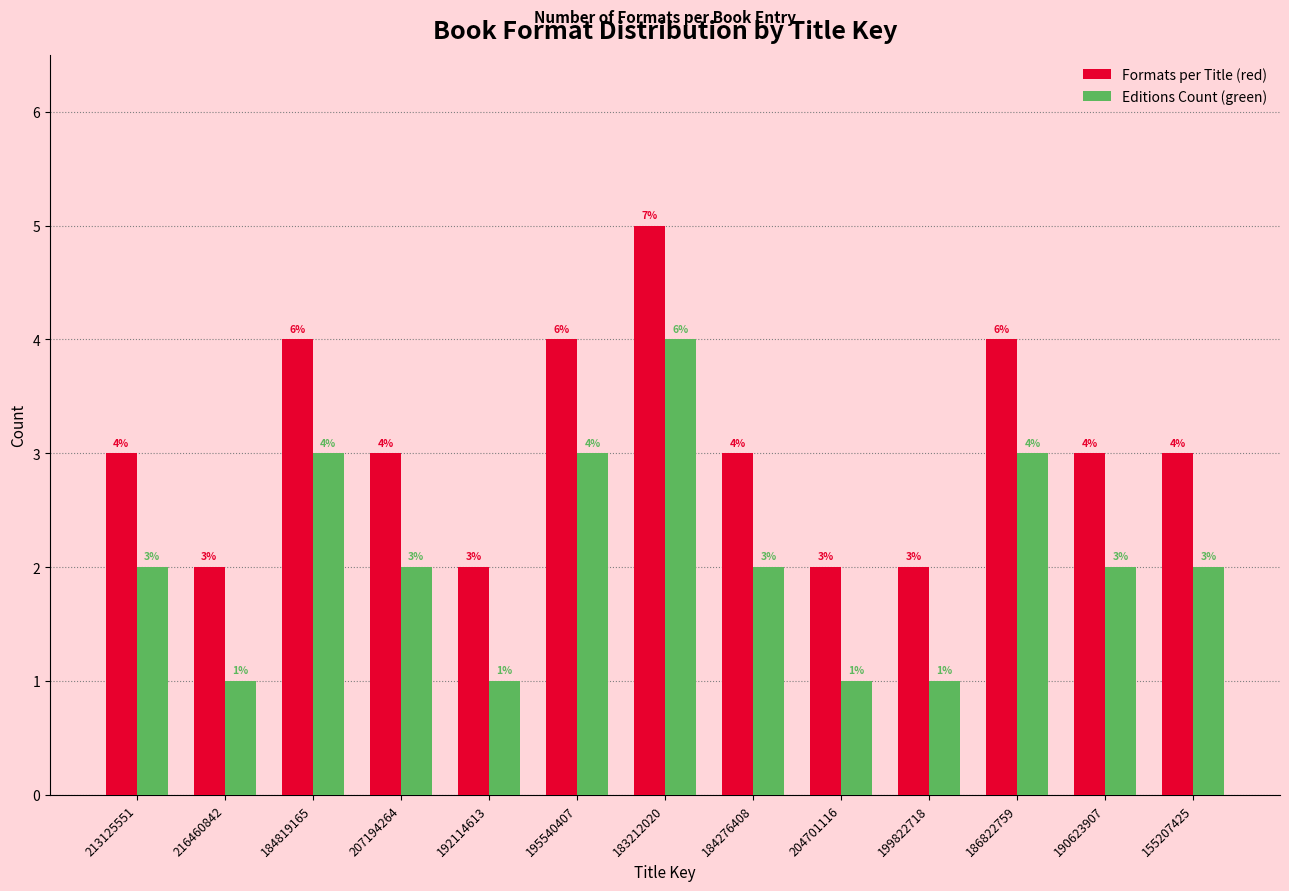

Reading left to right, transcribe all the data shown in this chart.

Formats per Title (red): 213125551=3	216460842=2	184819165=4	207194264=3	192114613=2	195540407=4	183212020=5	184276408=3	204701116=2	199822718=2	186822759=4	190623907=3	155207425=3
Editions Count (green): 213125551=2	216460842=1	184819165=3	207194264=2	192114613=1	195540407=3	183212020=4	184276408=2	204701116=1	199822718=1	186822759=3	190623907=2	155207425=2